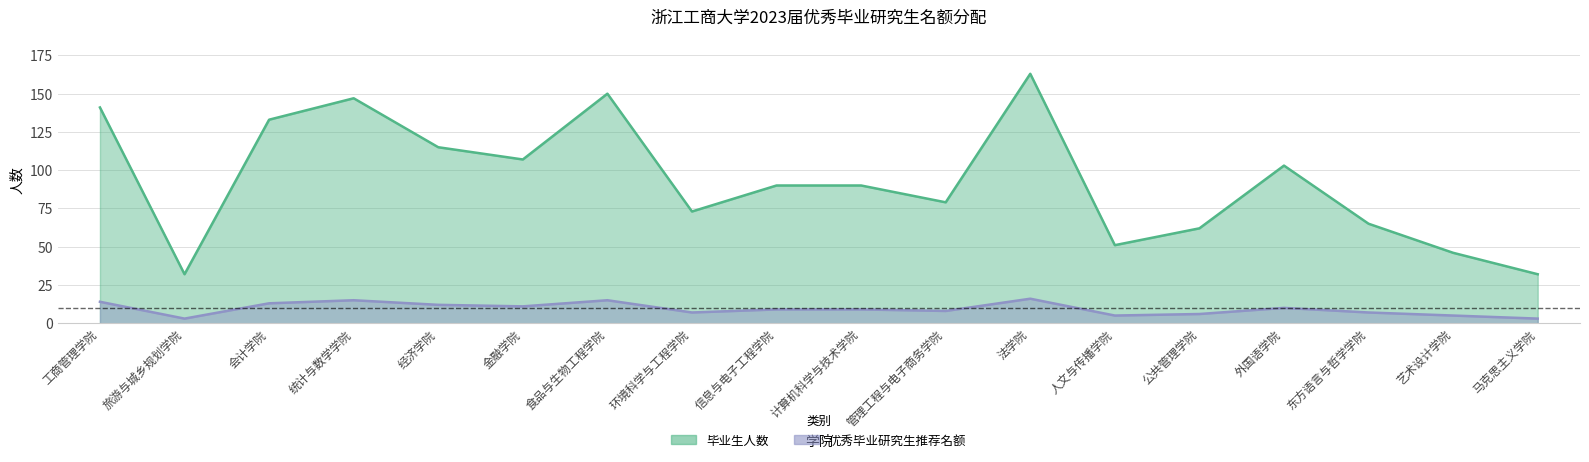

Does the chart have visible grid lines?

Yes